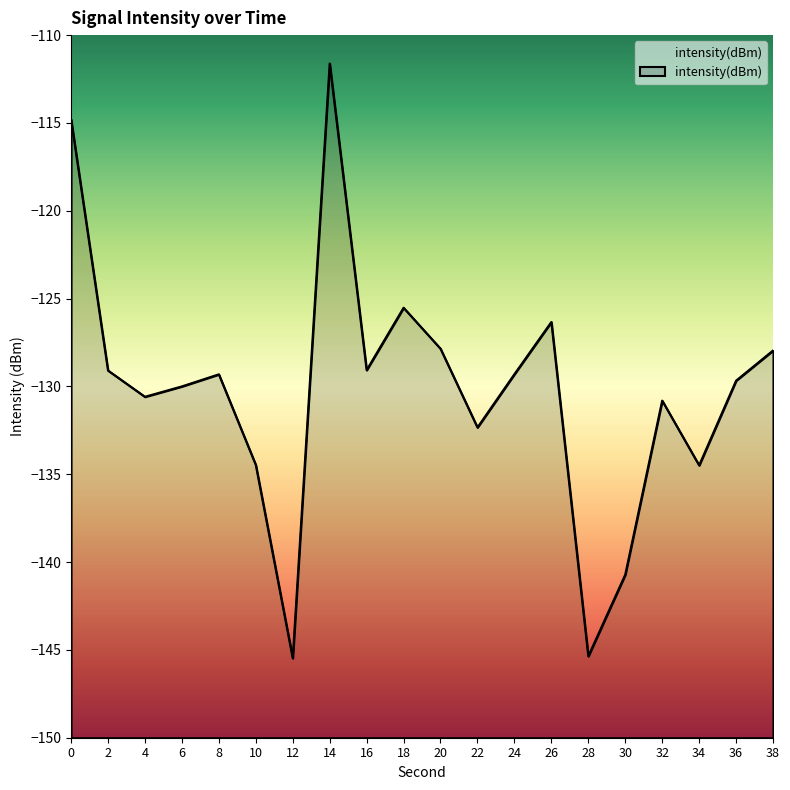

How many data points are less than -129?

14